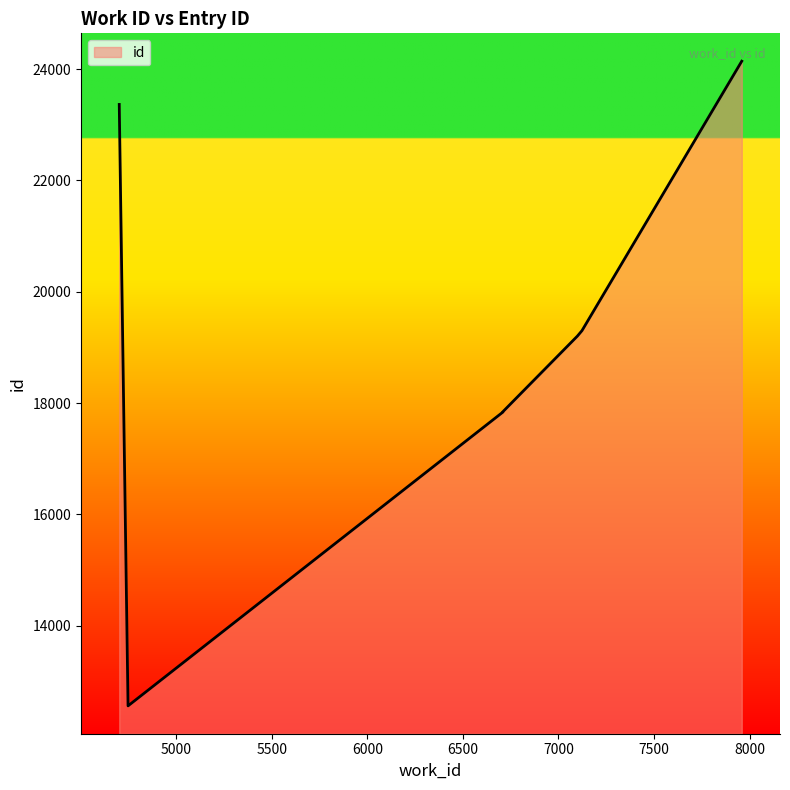

What is the ratio of the value at 6797 to the value at 7959?

0.8